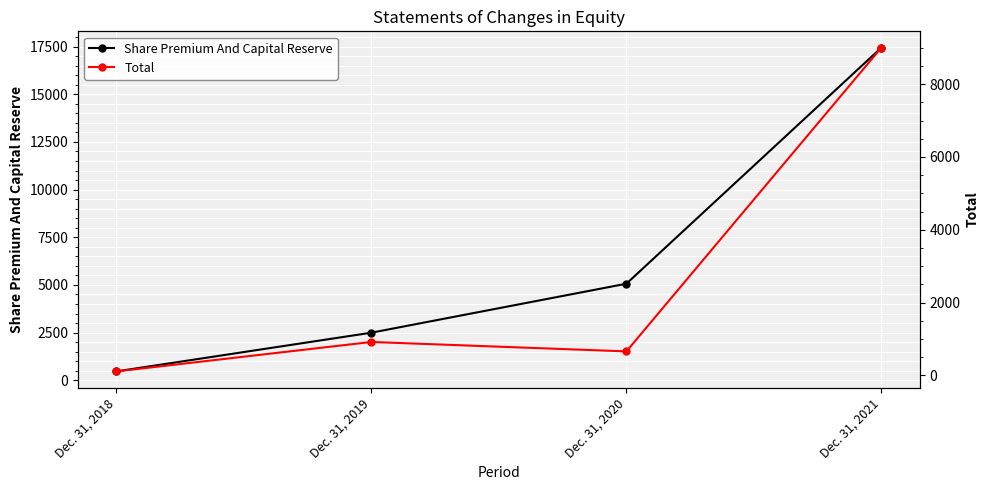

What is the difference between the Total values at Dec. 31, 2018 and Dec. 31, 2020?

550